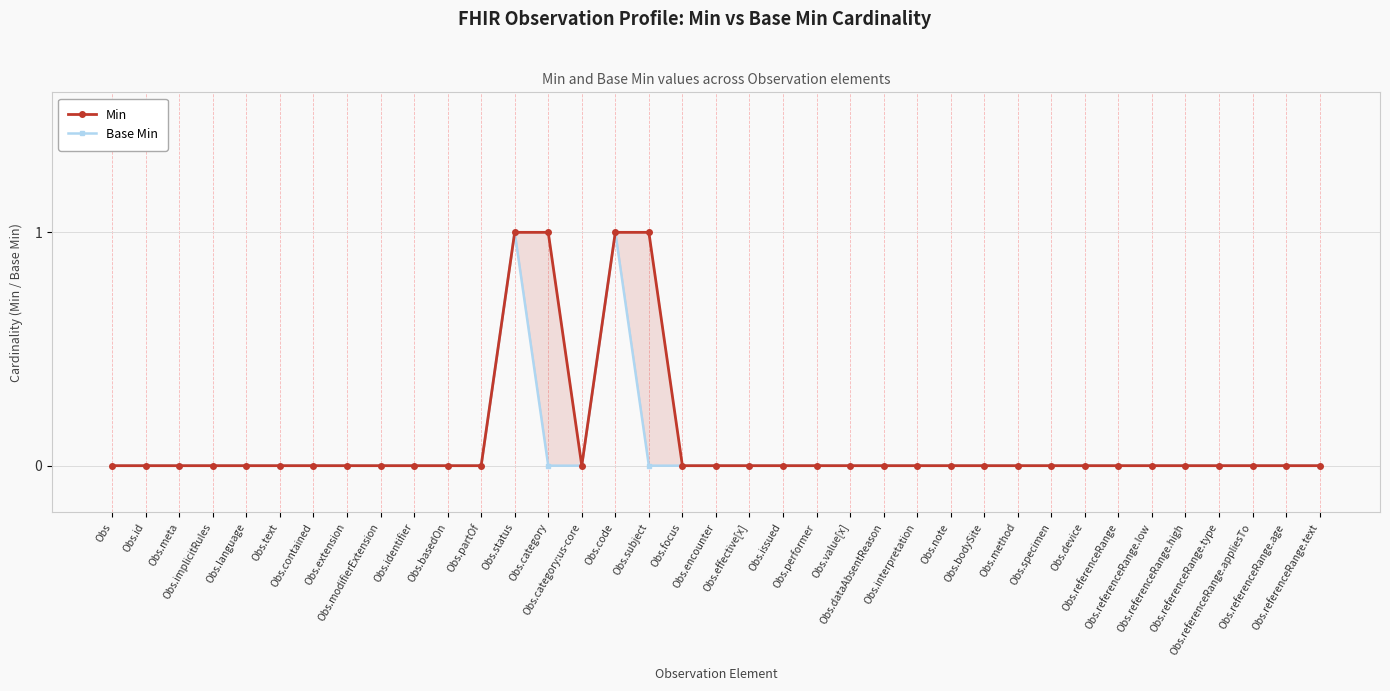

Between Obs.interpretation and Obs.referenceRange.low, which is larger?

Obs.interpretation